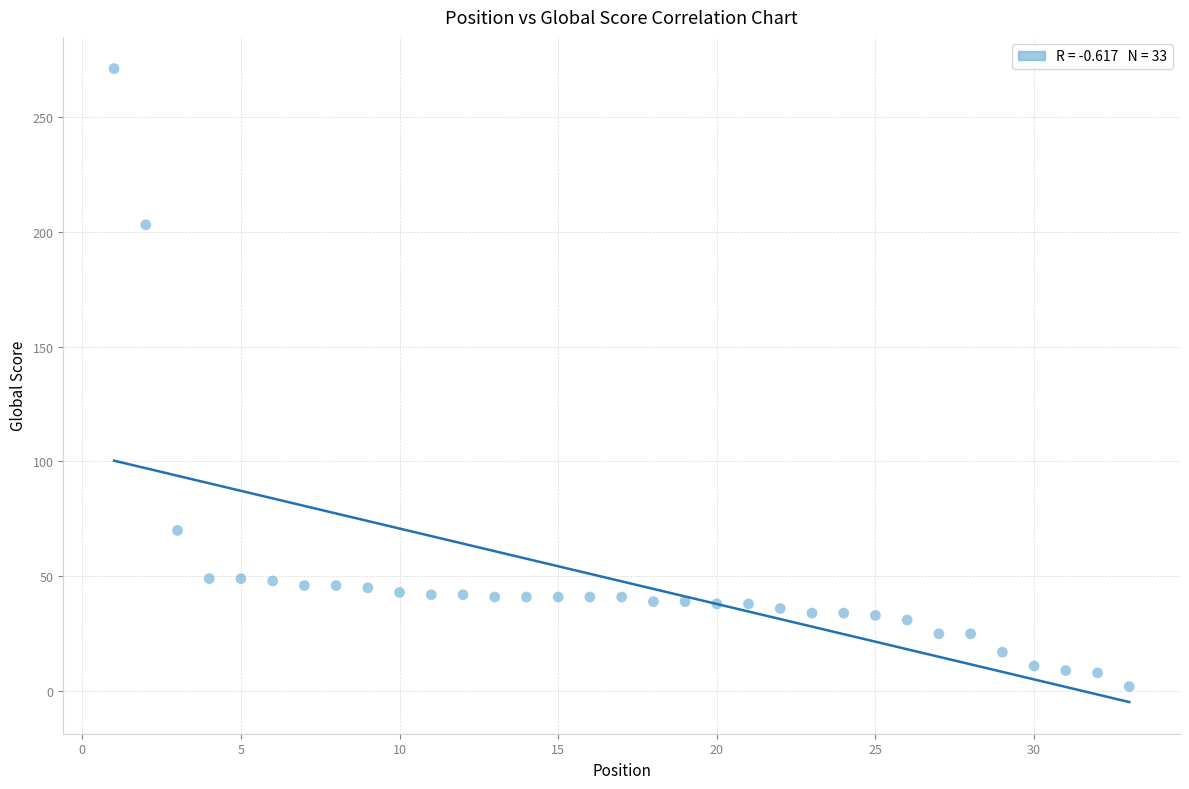

What is the range of Y values (max minus min)?

269